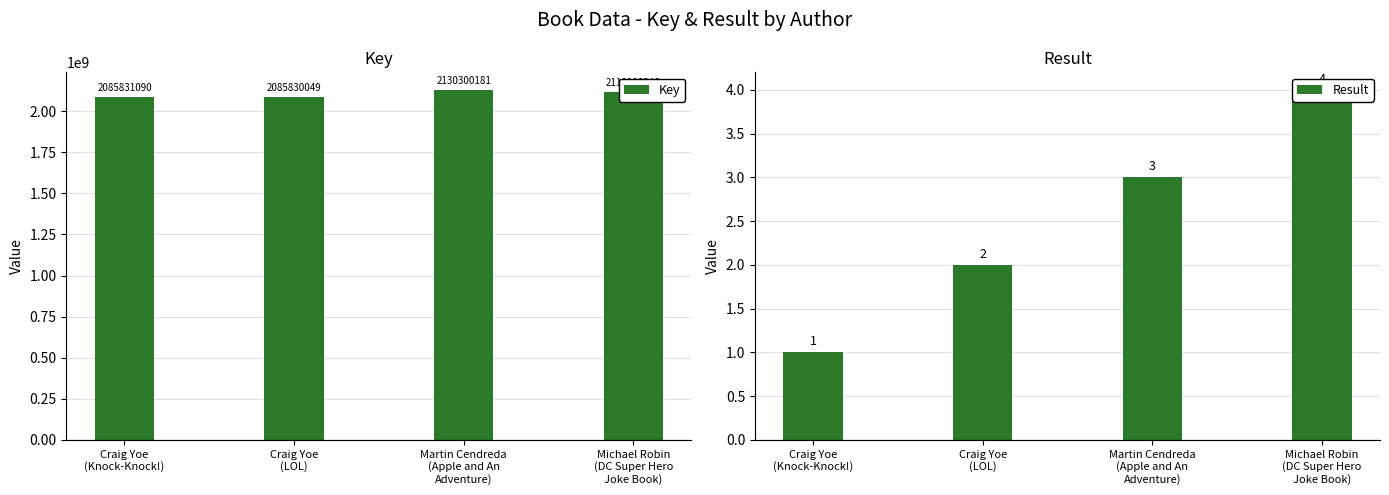

Between Craig Yoe
(Knock-Knock!) and Michael Robin
(DC Super Hero
Joke Book), which is larger?

Michael Robin
(DC Super Hero
Joke Book)